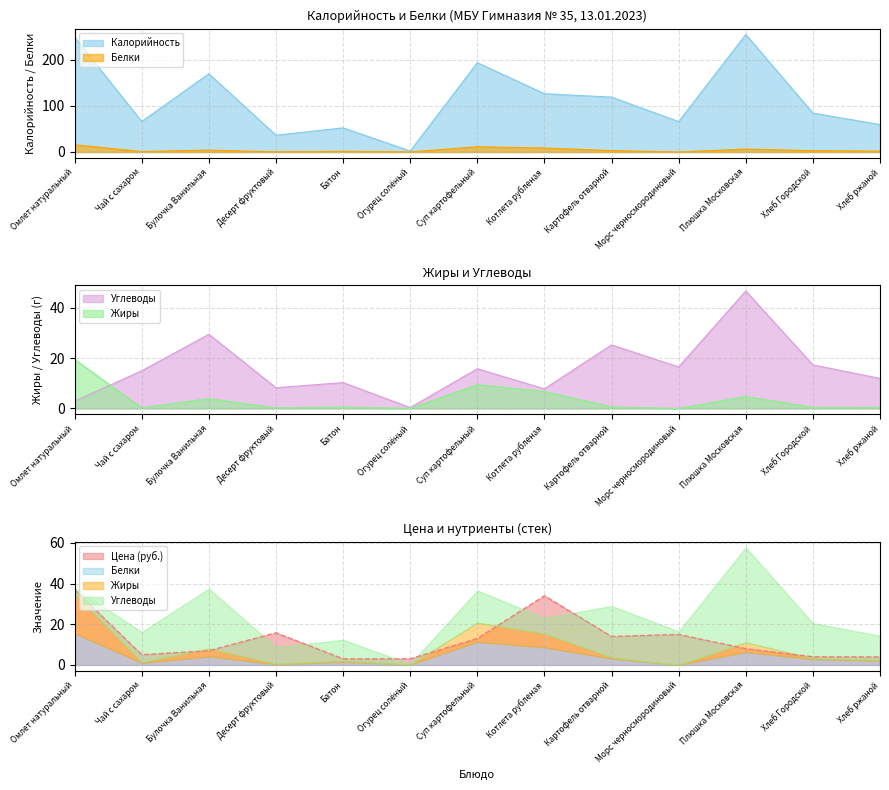

What is the value of the Цена point at the 1st from the left?

37.0